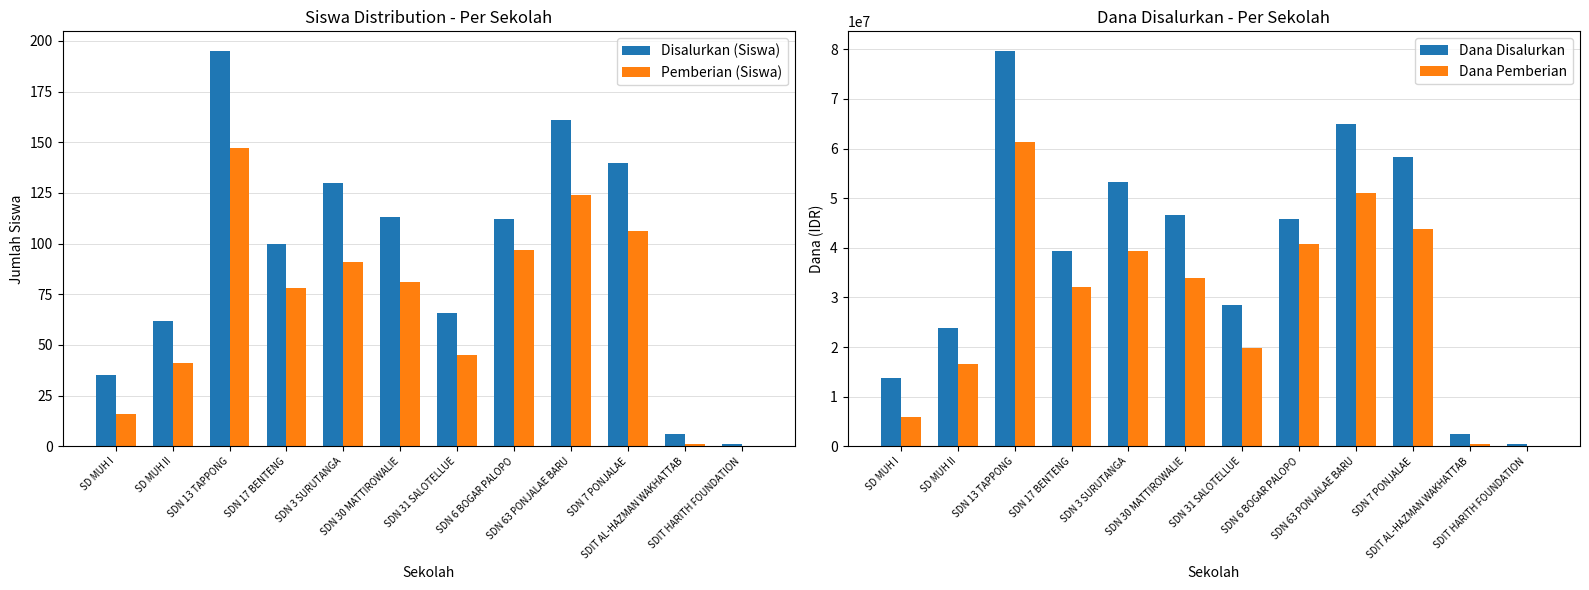

What are all the series names shown in the legend?

Disalurkan (Siswa), Pemberian (Siswa), Dana Disalurkan, Dana Pemberian